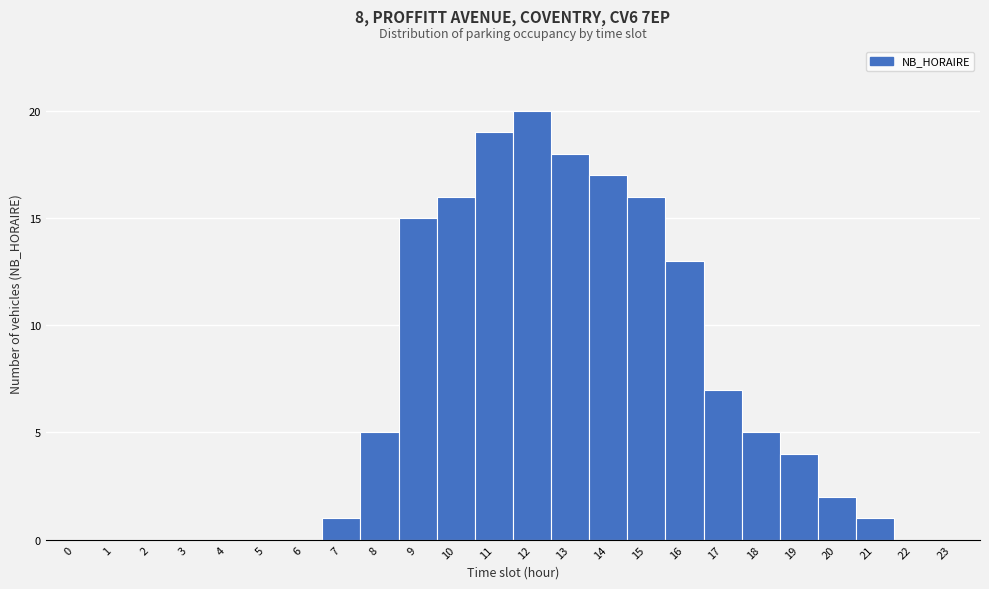

What is the height of the bar covering 13.5 to 14.5 on the x-axis? The values are not printed on the chart, so give them approximately, as read against the axis.

17